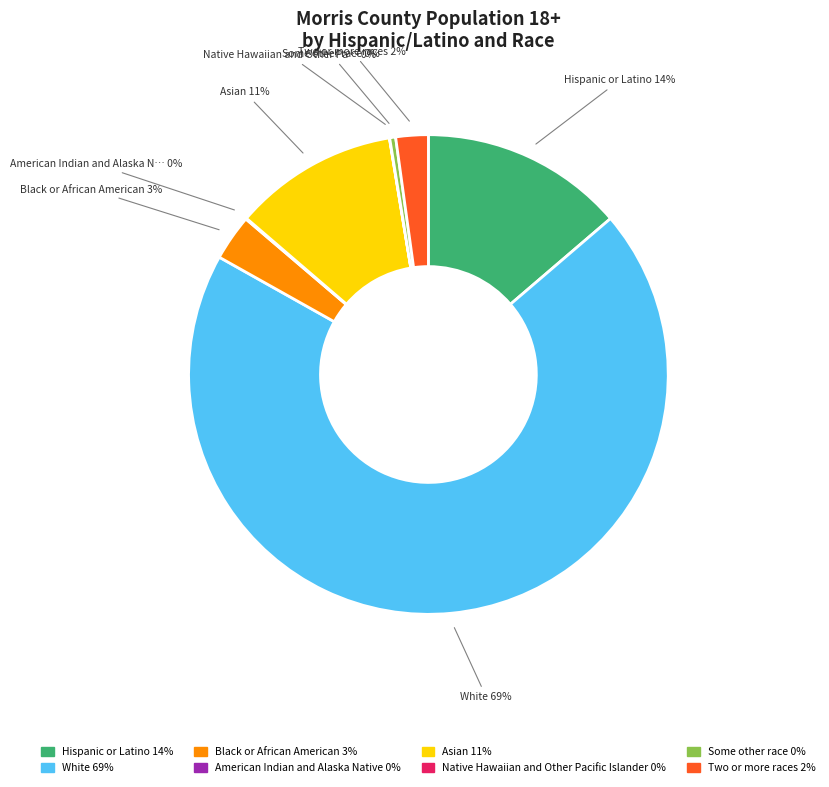

Which category has the biggest portion of the pie?

White